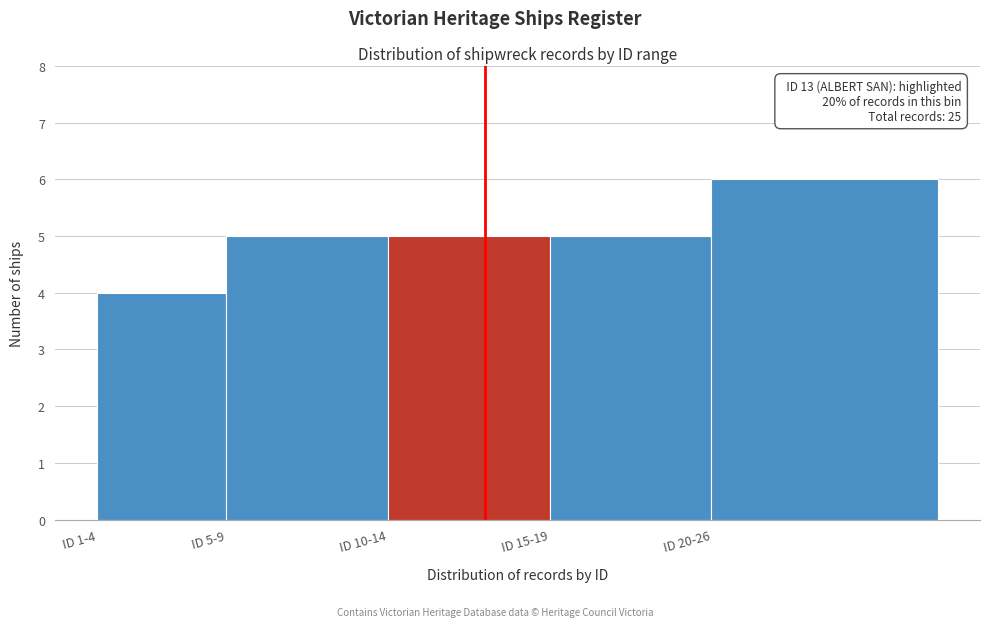

Reading left to right, list all the values displayed in this chart.

ID 1-4=4	ID 5-9=5	ID 10-14=5	ID 15-19=5	ID 20-26=6